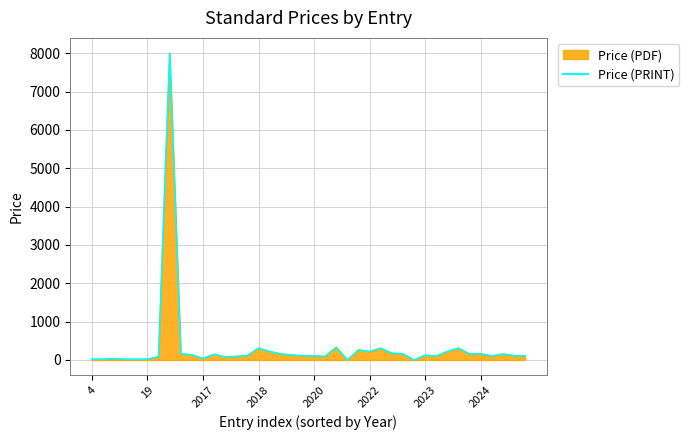

What is the change in value from 27 to 35?

-13.6